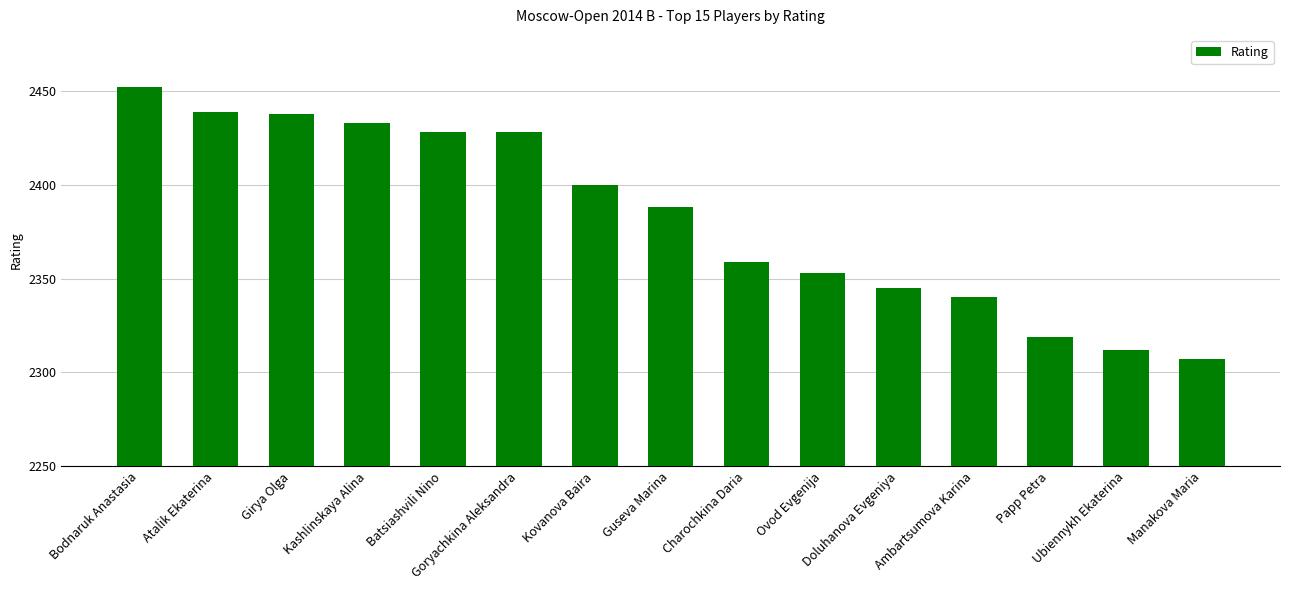

How many distinct data groups are displayed?

1